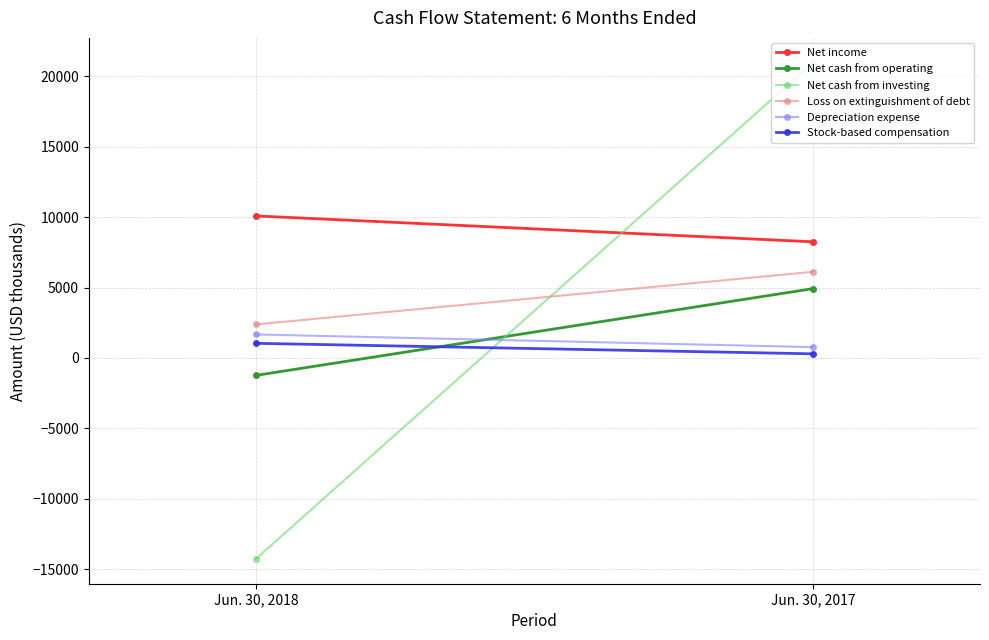

What is the average value of the Loss on extinguishment of debt series?

4250